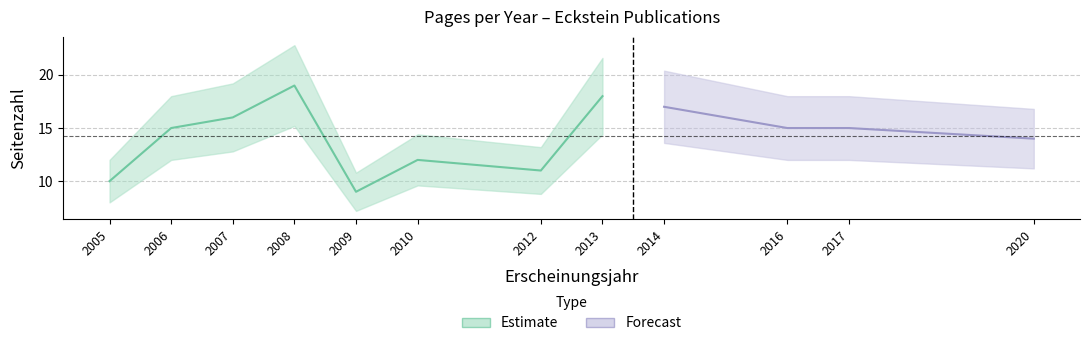

List the labels in order of value, smallest first.

2009, 2005, 2012, 2010, 2020, 2006, 2016, 2017, 2007, 2014, 2013, 2008